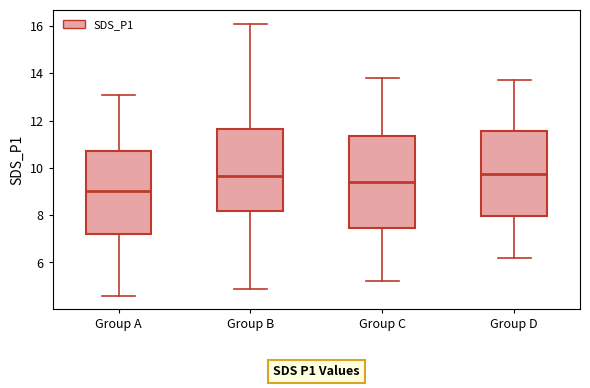

Reading left to right, read every box against the y-axis: the position of its median line, the range the box covers, and the ends of its whiskers. The values are not printed on the chart, so give them approximately, as read against the axis.

Group A: median 9.0, box 7.2 to 10.8, whiskers 4.6 to 13.0
Group B: median 9.6, box 8.2 to 11.6, whiskers 4.8 to 16.2
Group C: median 9.4, box 7.4 to 11.4, whiskers 5.2 to 13.8
Group D: median 9.8, box 8.0 to 11.6, whiskers 6.2 to 13.8